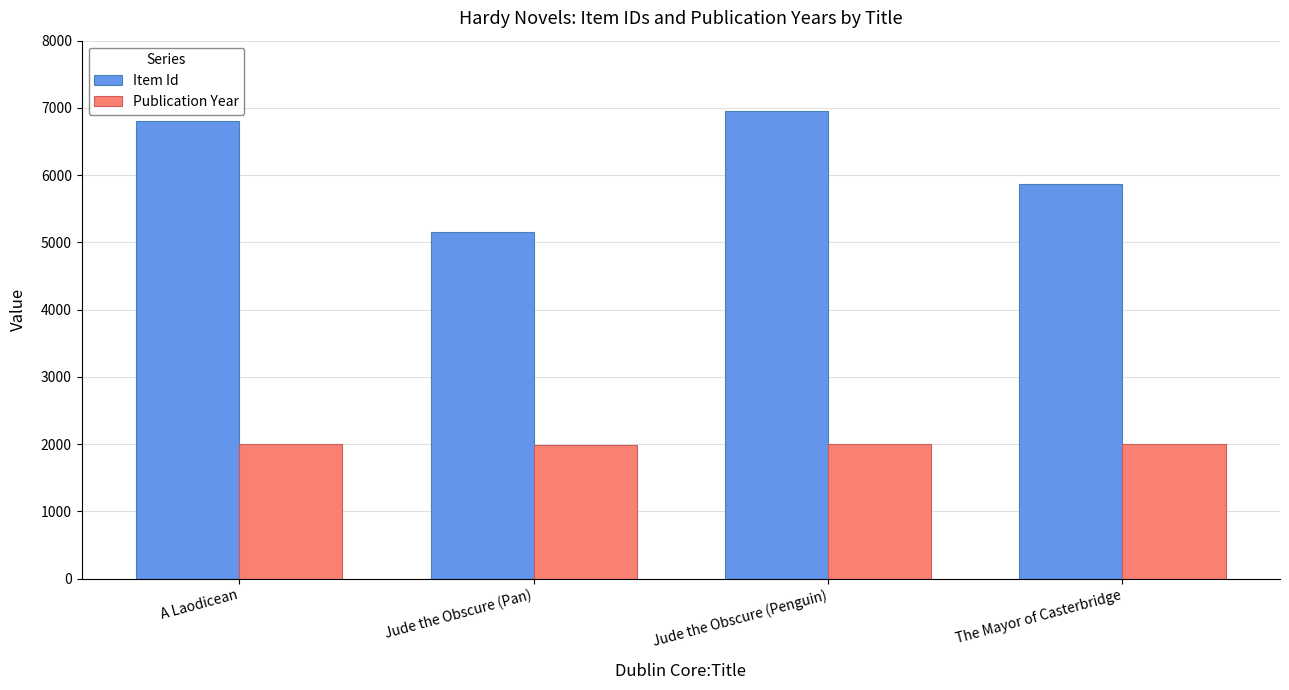

At which label is Item Id closest to 6058?

The Mayor of Casterbridge